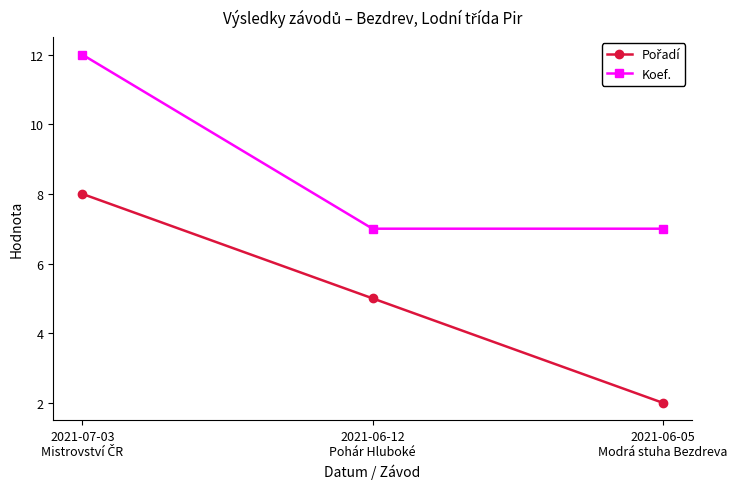

What is the label of the 2nd point from the right?

2021-06-12
Pohár Hluboké